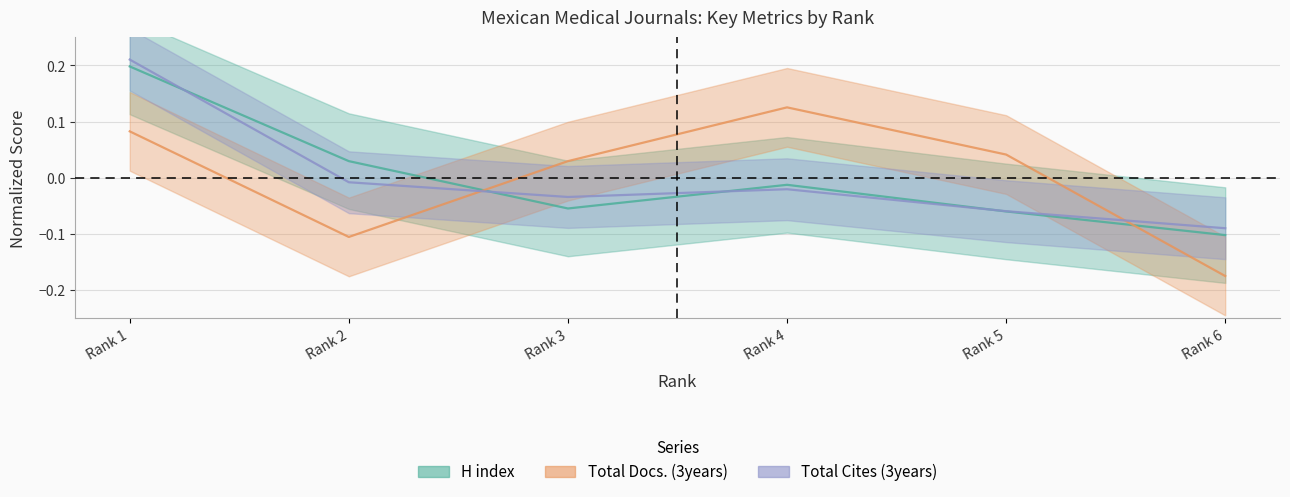

Where is the first local maximum for H index?

Rank 4